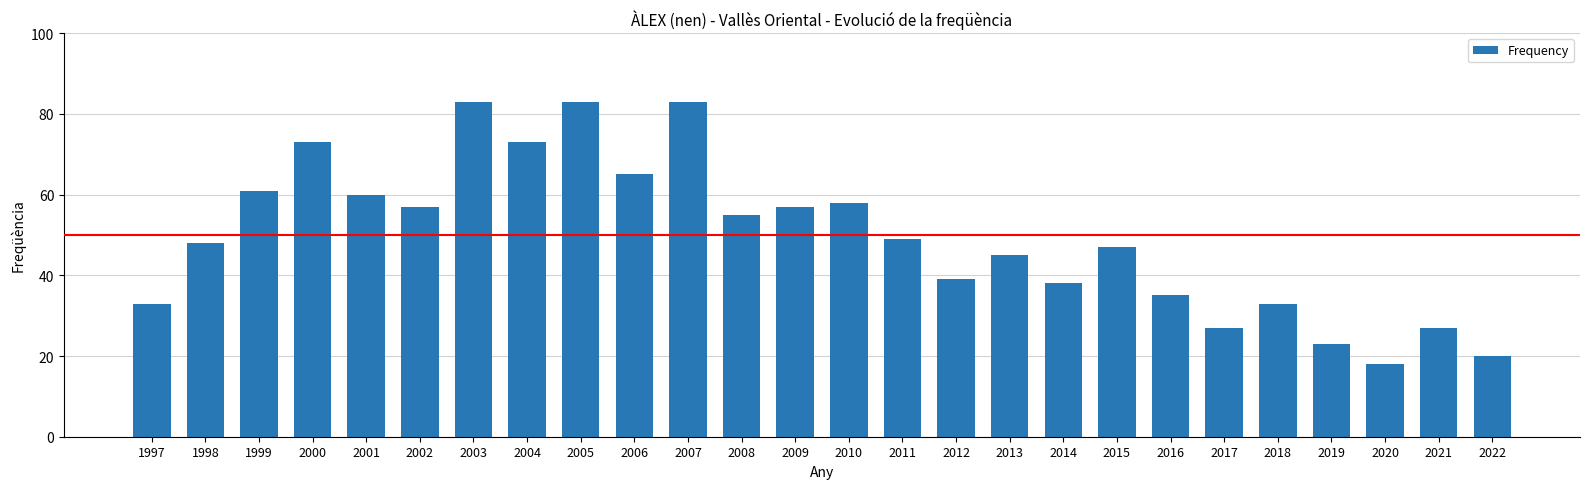

Which category has the lowest value across all series?

2020